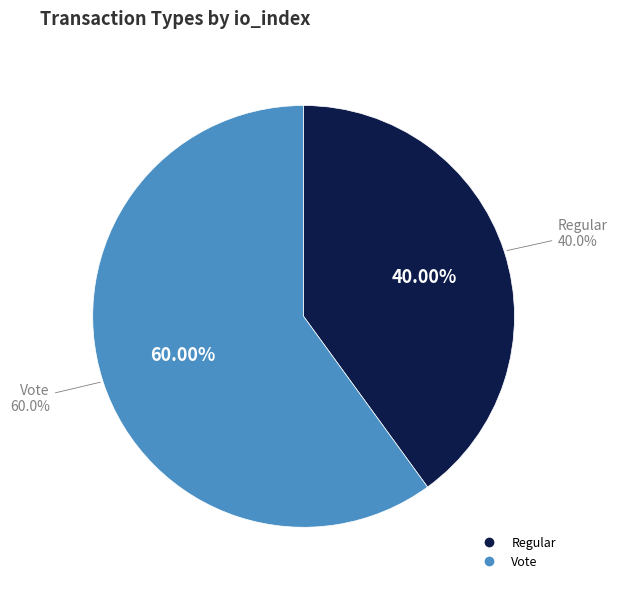

To the nearest percent, what is the difference between the Regular and Vote slice percentages?

20%